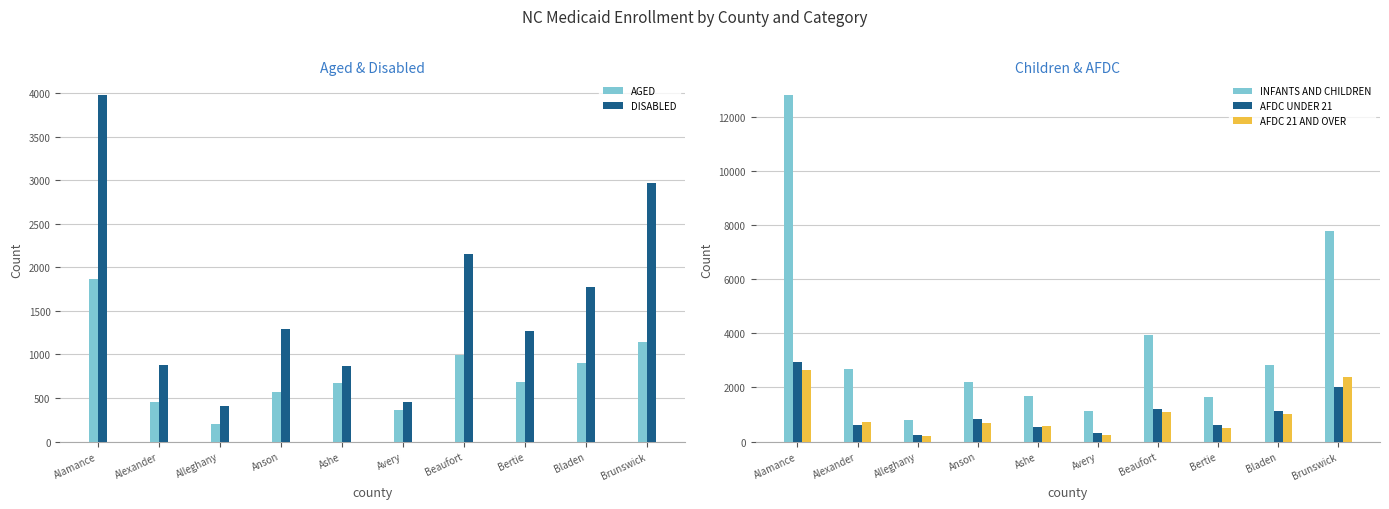

Which series has the largest total across all categories?

INFANTS AND CHILDREN